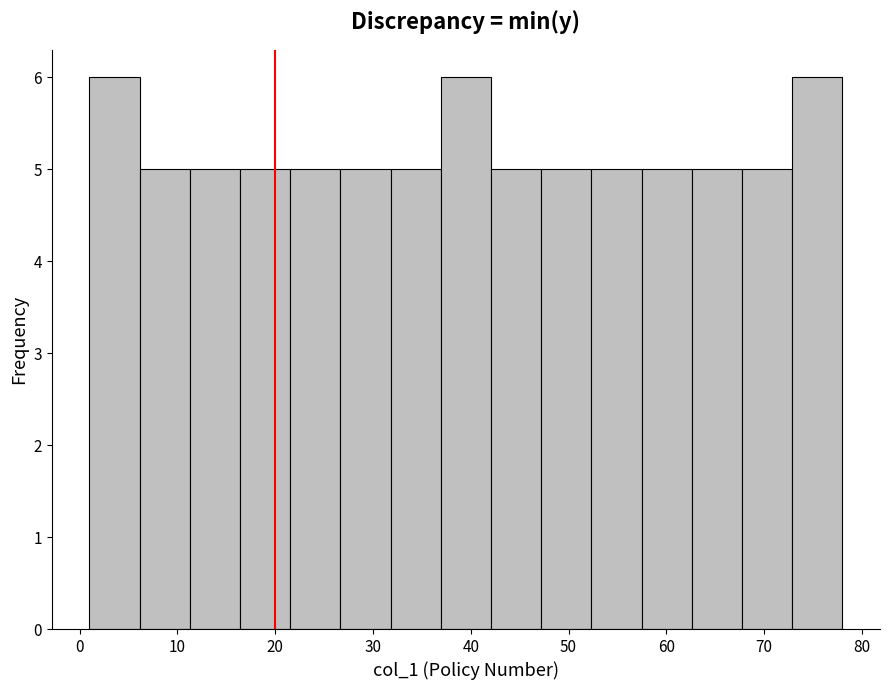

How tall is the bar that spans 37 to 42 on the x-axis? Neither the bar edges nor the heights are printed on the chart, so give them approximately, as read against the axes.

6